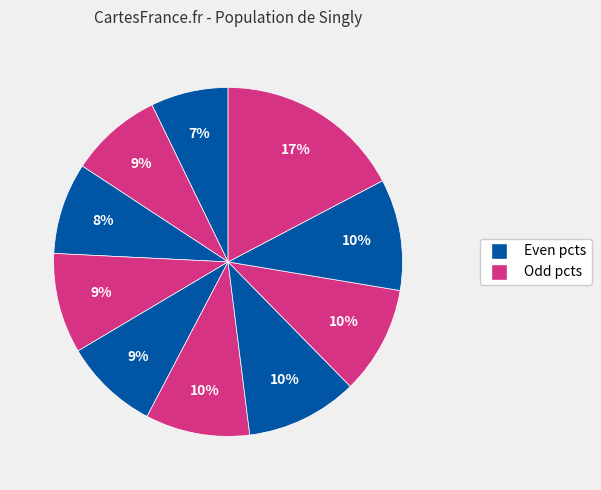

How many segments does this pie chart have?

10